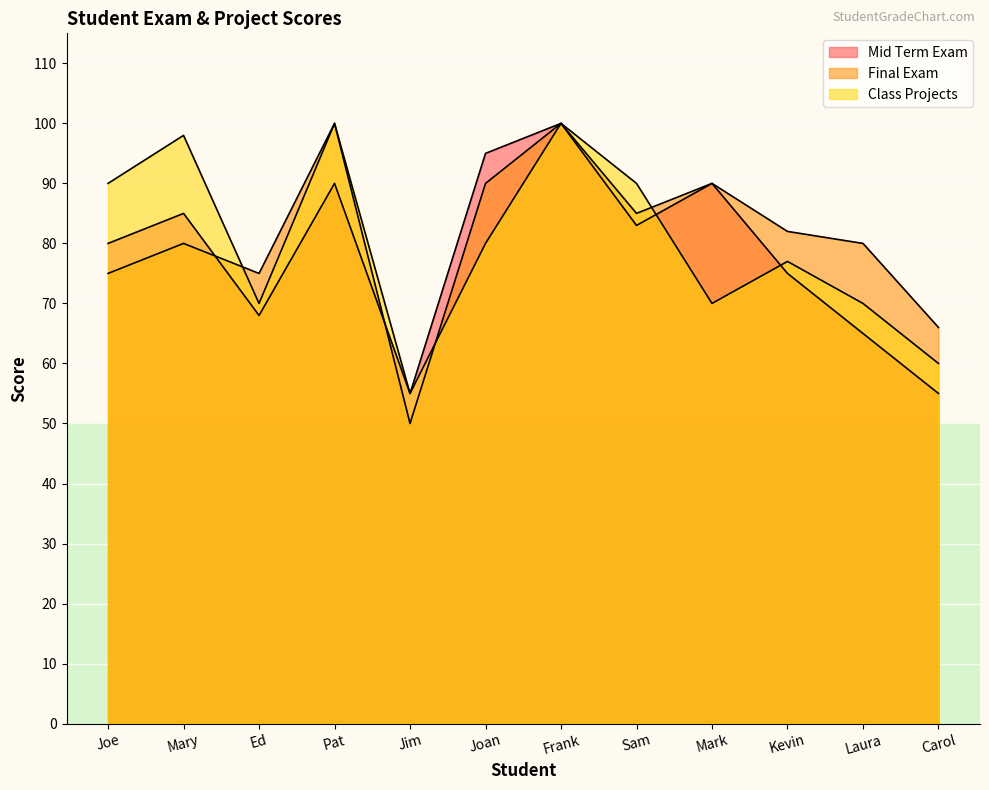

Count the number of categories in the chart.

12